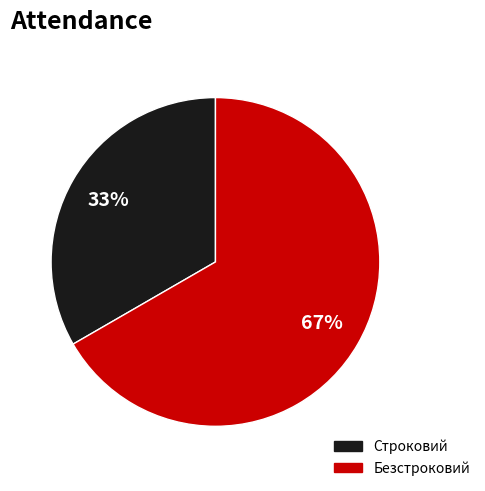

Which category has the smallest portion of the pie?

Строковий